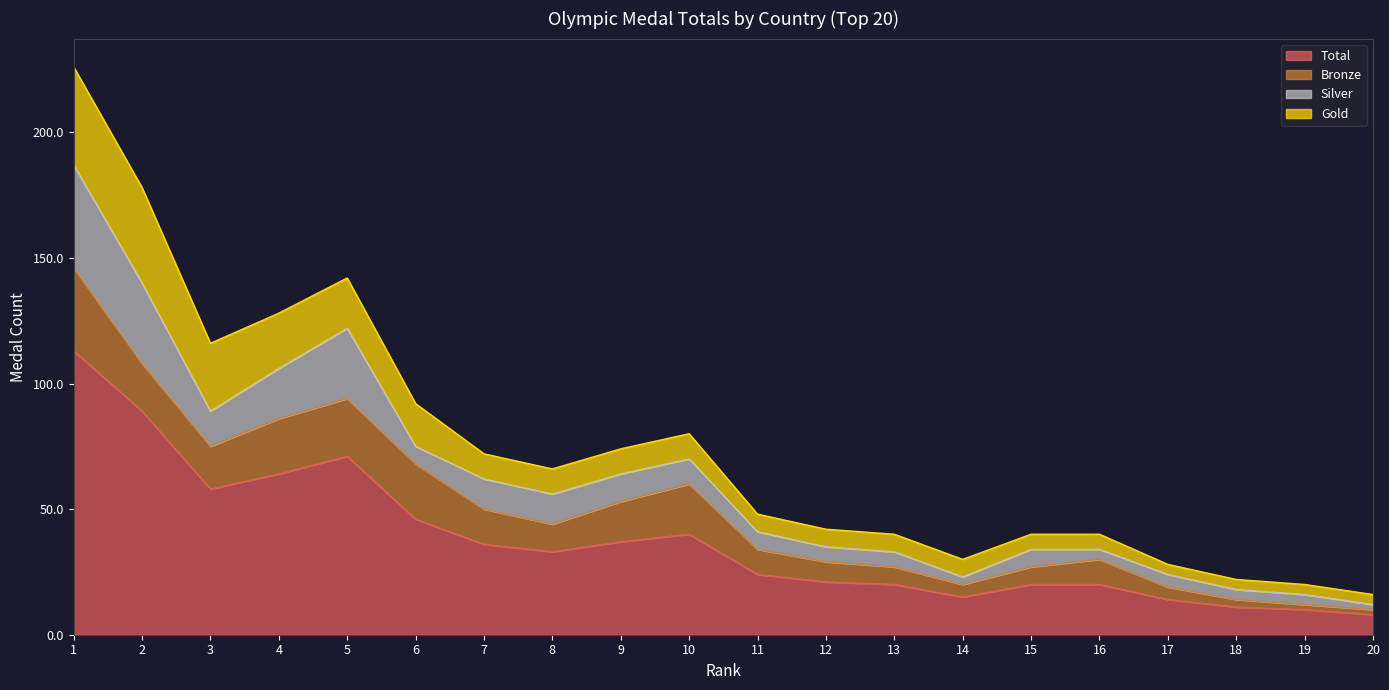

What is the value of the Bronze point at the 15th from the left?

7